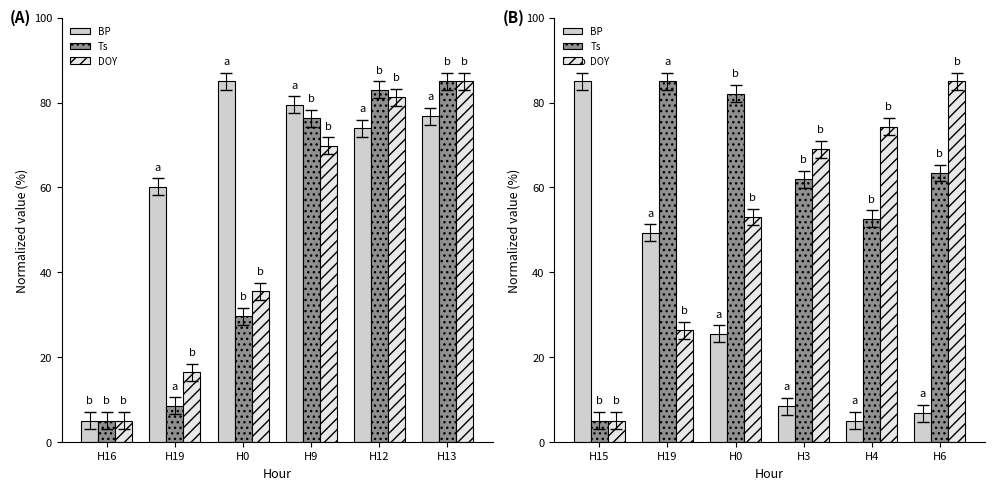

How many series are shown in this chart?

3